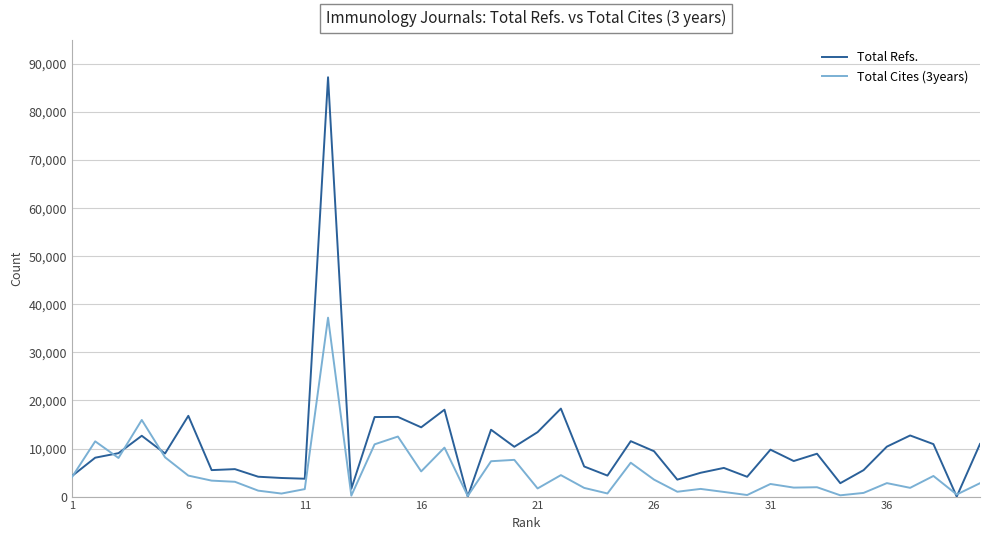

Which series has the largest total across all categories?

Total Refs.